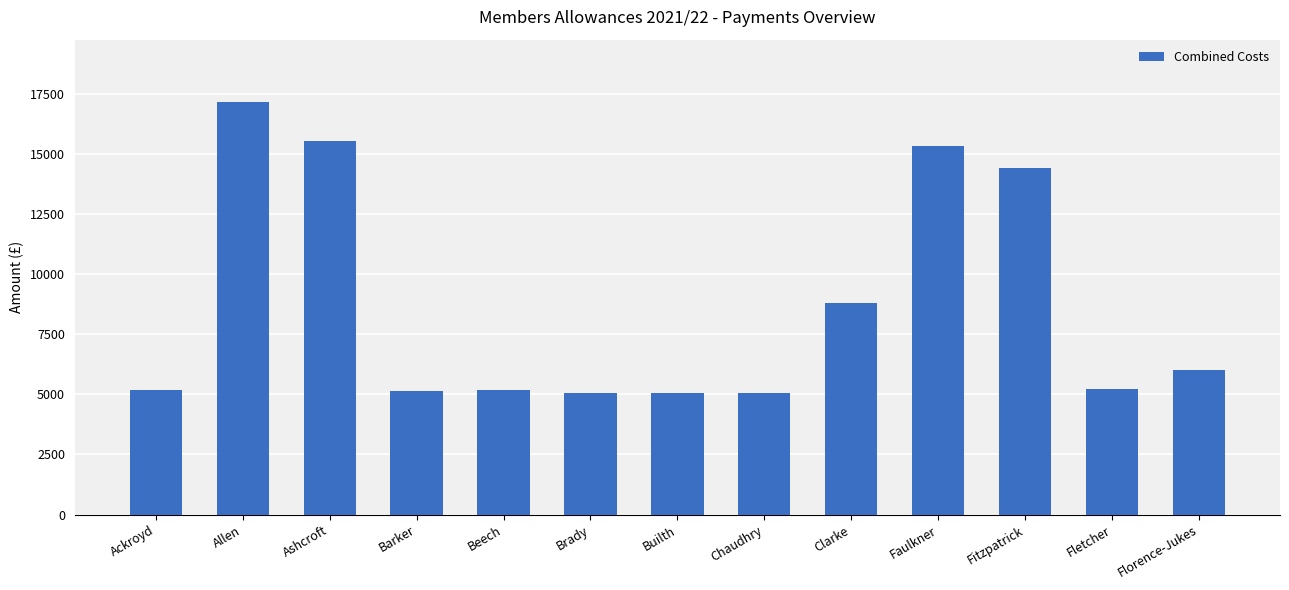

The value at Brady is 8796.3. True or false?

False